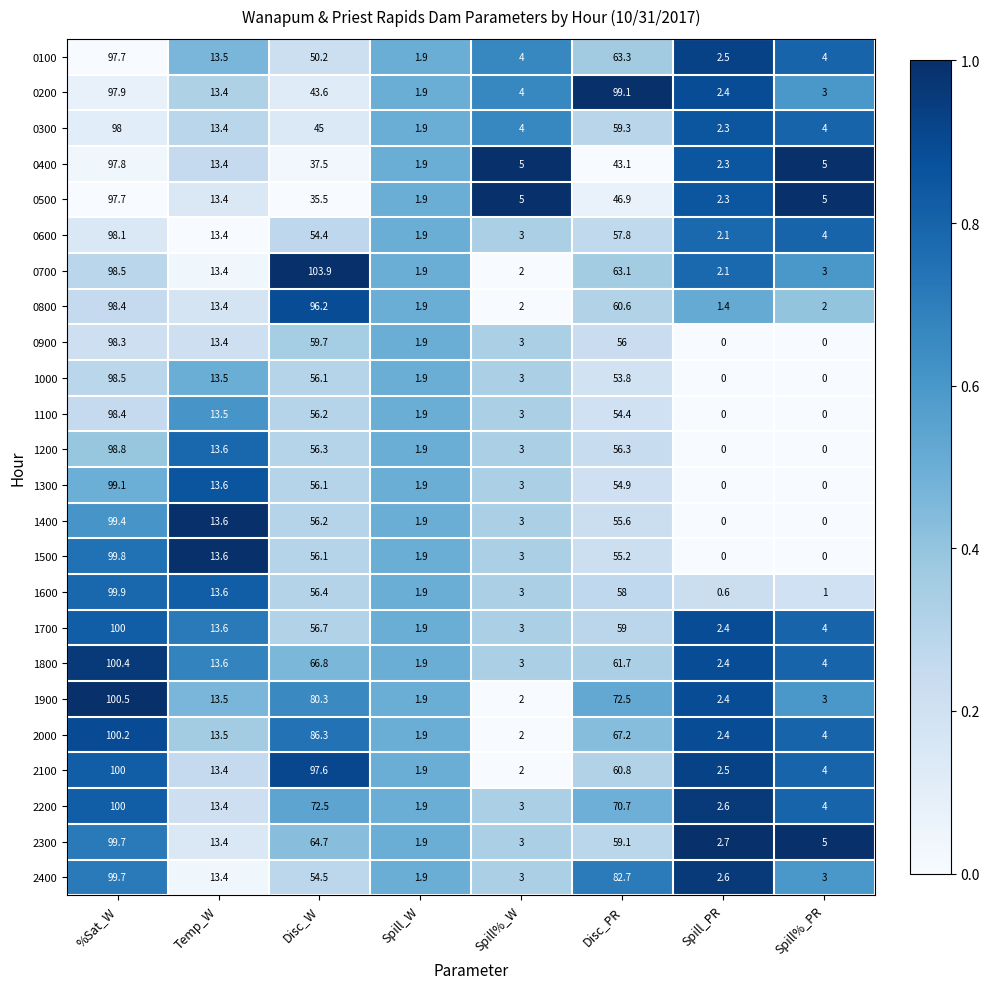

Which label corresponds to the largest value in the chart?

Disc_W